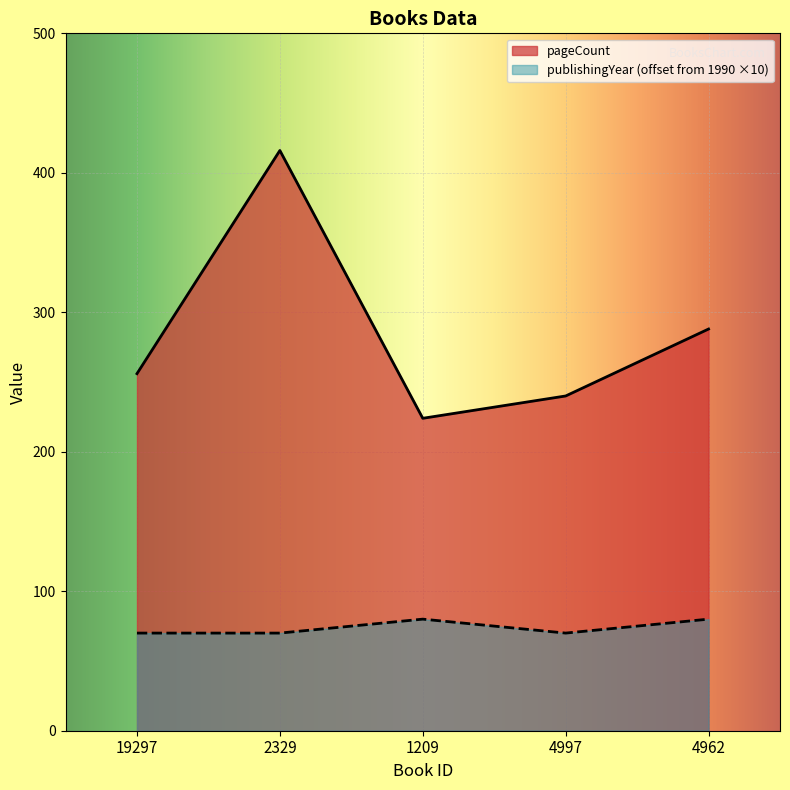

What are all the series names shown in the legend?

pageCount, publishingYear (offset from 1990 ×10)